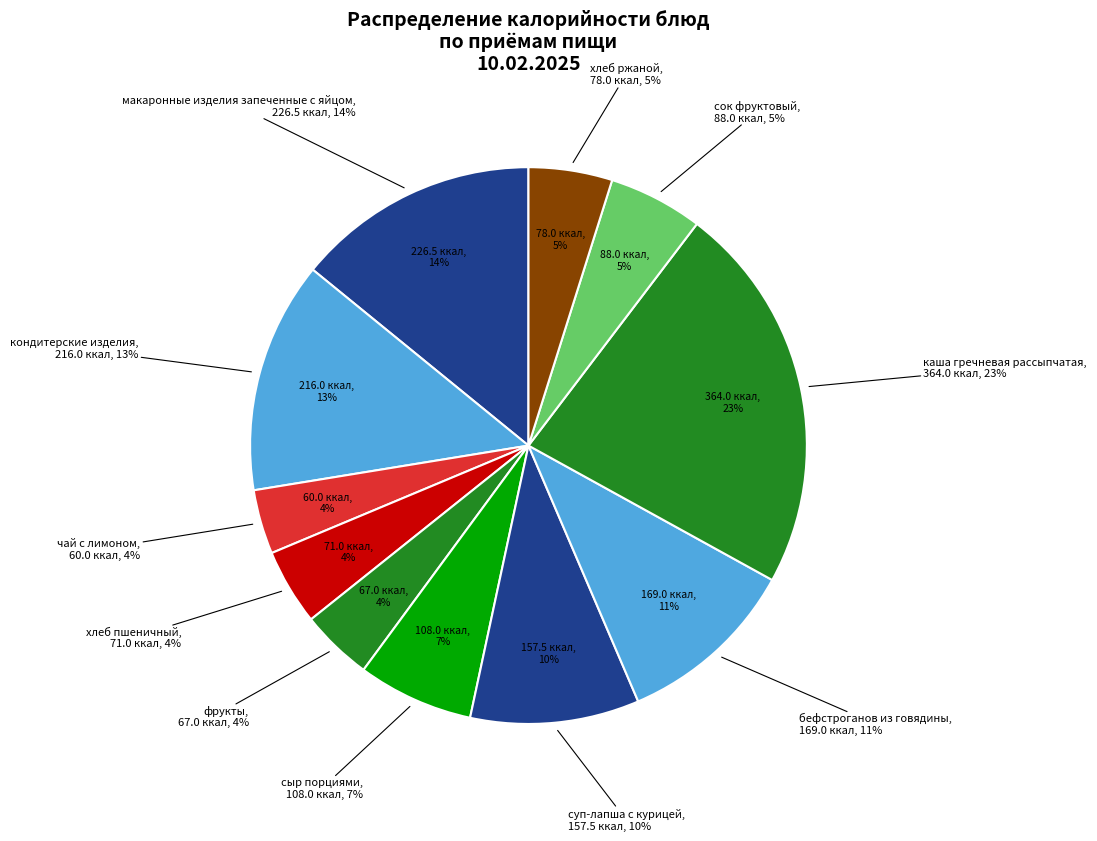

To the nearest percent, what percentage of the pie is чай с лимоном?

4%